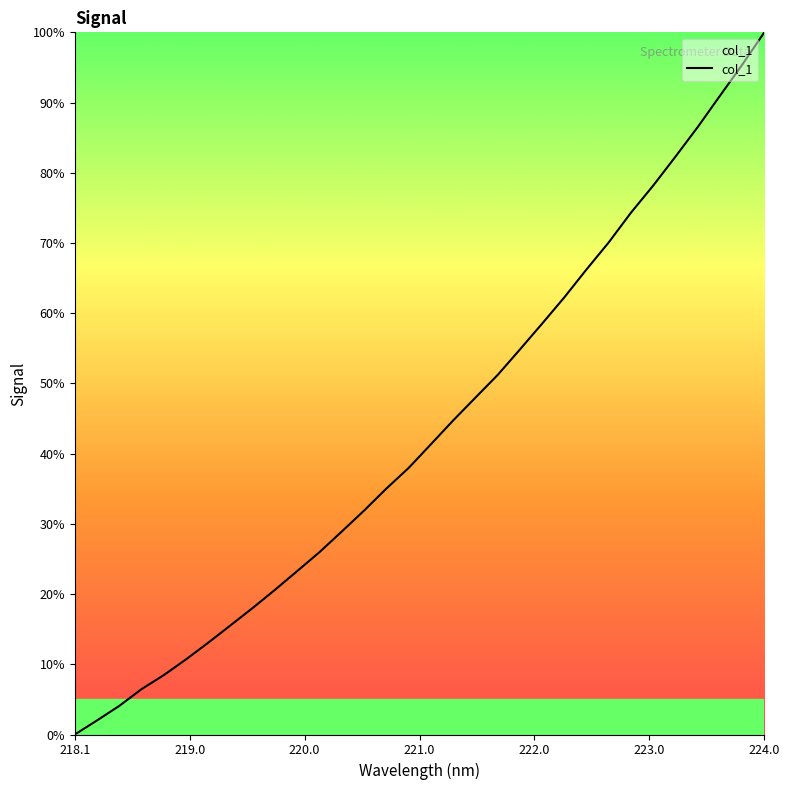

True or false: there are more than 0 points higher than both neighbors.

False